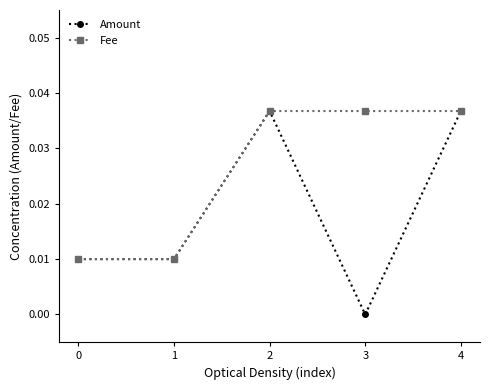

True or false: Amount has a value of 0.0 at 0.

True